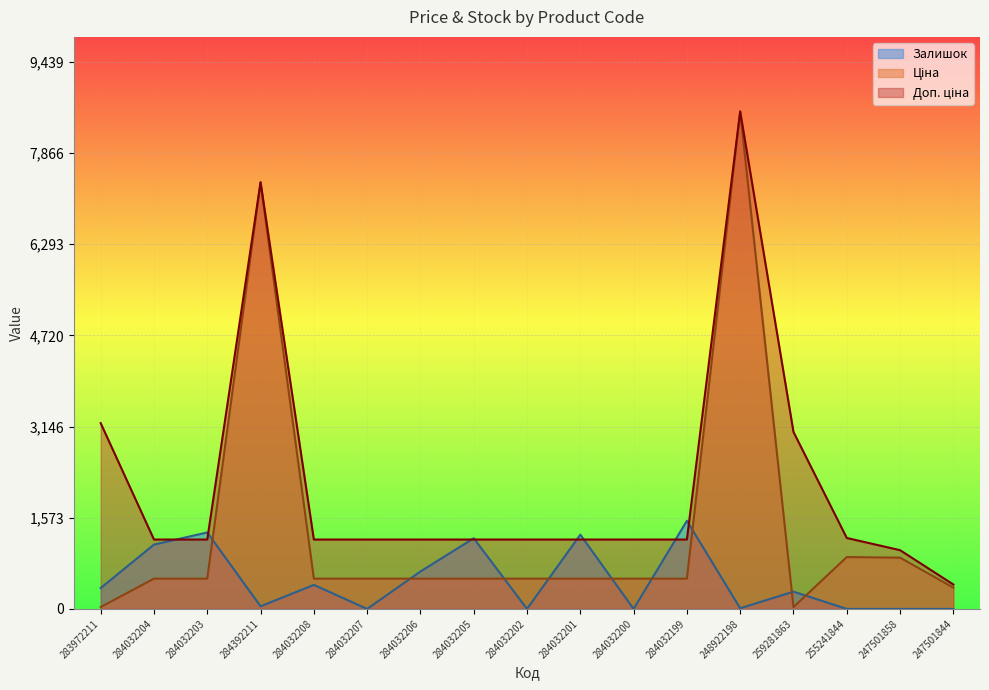

Reading left to right, extract all data points from this chart.

Ціна: 32.0	522.2	522.2	7360.2	522.2	522.2	522.2	522.2	522.2	522.2	522.2	522.2	8581.1	30.5	894.7	884.2	367.6
Доп. ціна: 3205.0	1197.0	1197.0	7360.2	1197.0	1197.0	1197.0	1197.0	1197.0	1197.0	1197.0	1197.0	8581.1	3053.0	1223.9	1013.2	421.0
Залишок: 360.0	1110.0	1319.0	45.0	414.0	0.0	646.0	1219.0	0.0	1281.0	0.0	1520.0	11.0	298.0	0.0	0.0	0.0